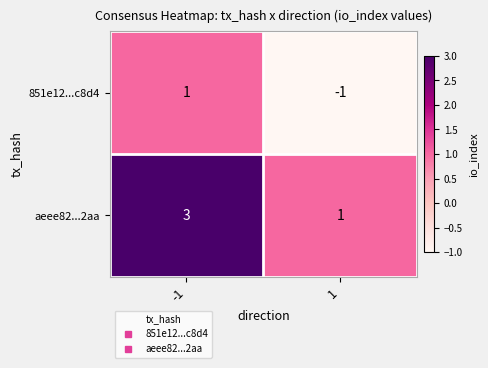

Rank the series by their average value, from lowest to highest.

851e12...c8d4, aeee82...2aa